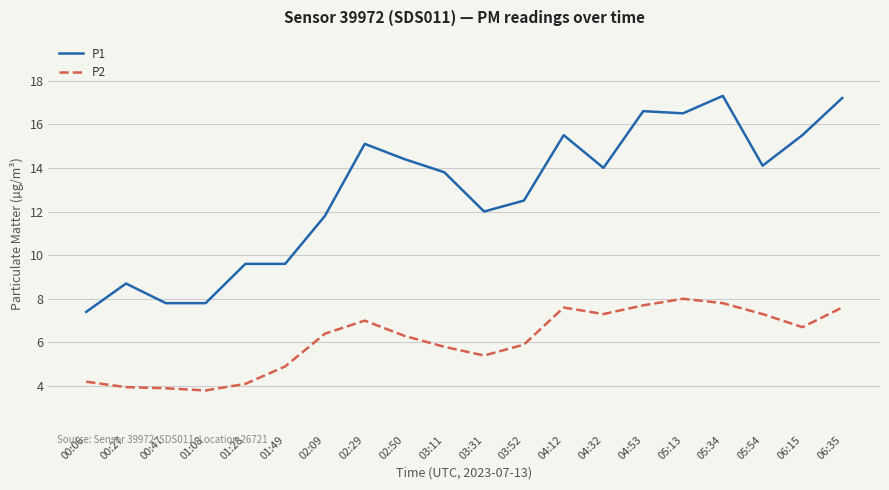

Which series has the largest range (max minus min)?

P1